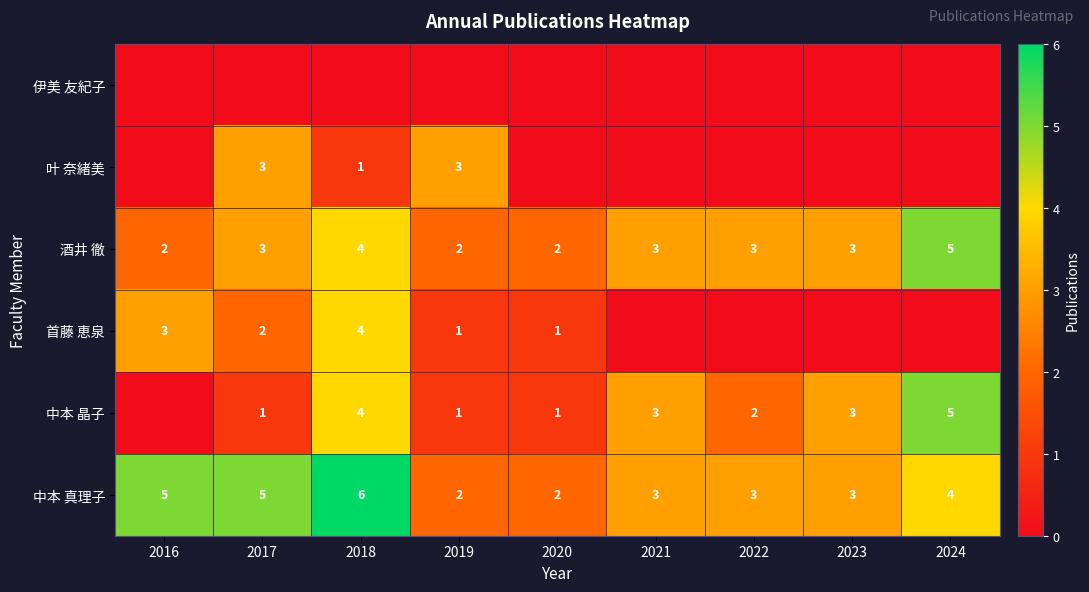

At which label does 酒井 徹 reach its peak?

2024